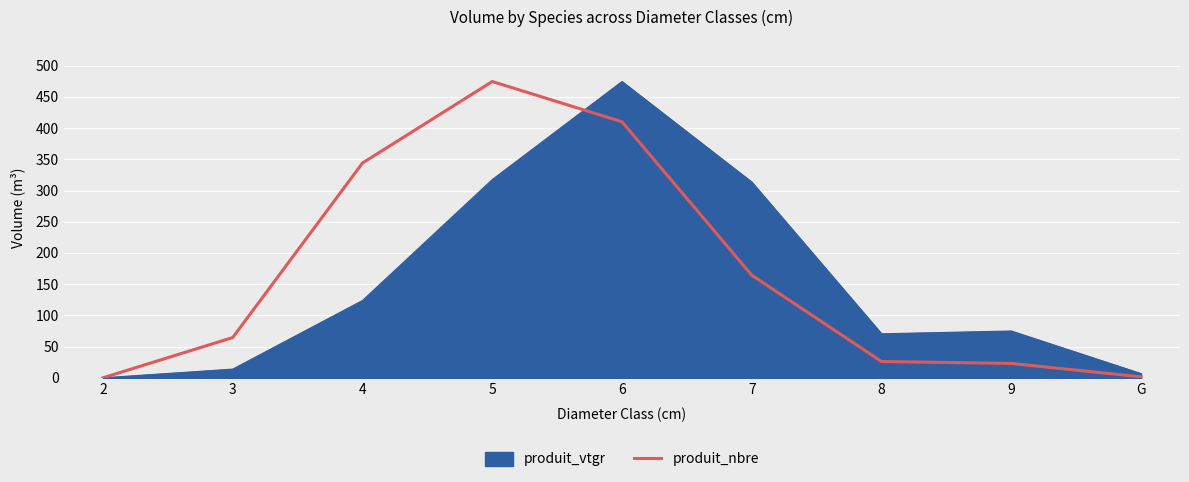

Which series changed the most between 6 and 7?

produit_nbre